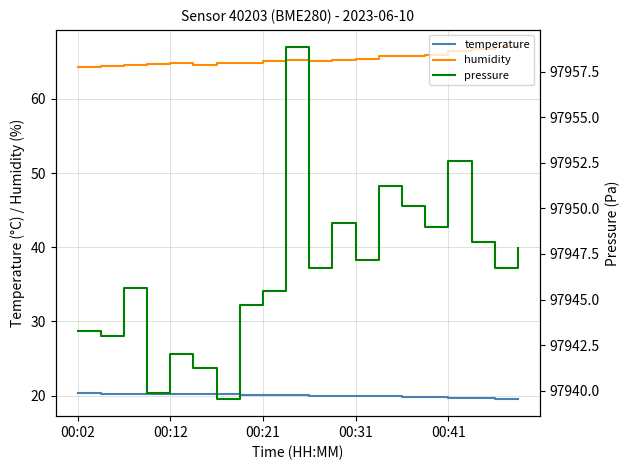

True or false: temperature and humidity cross at least once.

False